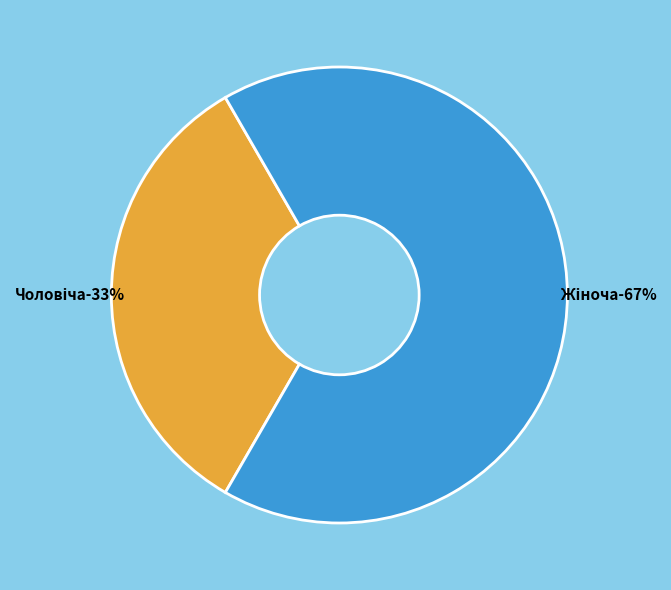

Count the number of slices in the pie.

2